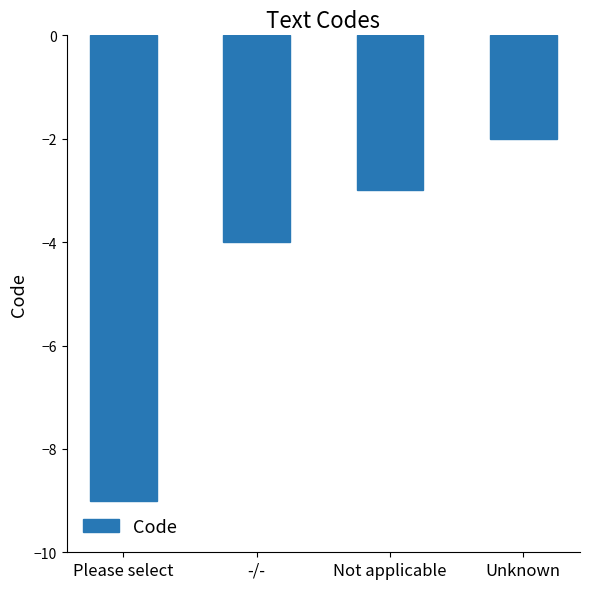

What is the label of the 3rd bar from the right?

-/-